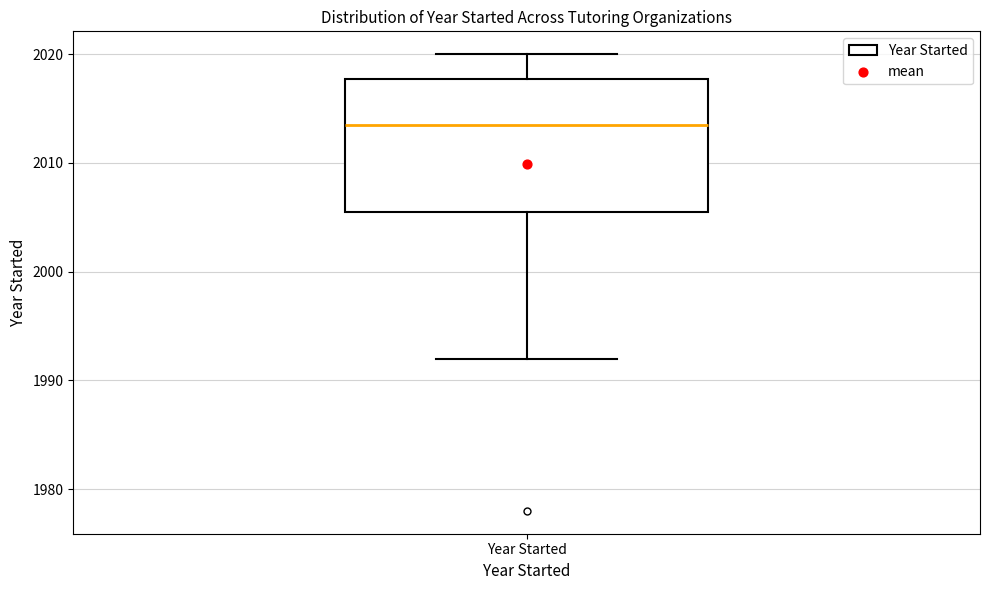

Read this box plot against the y-axis: the position of the median line, the range covered by the box, and the ends of both whiskers. The values are not printed on the chart, so give them approximately, as read against the axis.

median 2014, box 2006 to 2018, whiskers 1992 to 2020